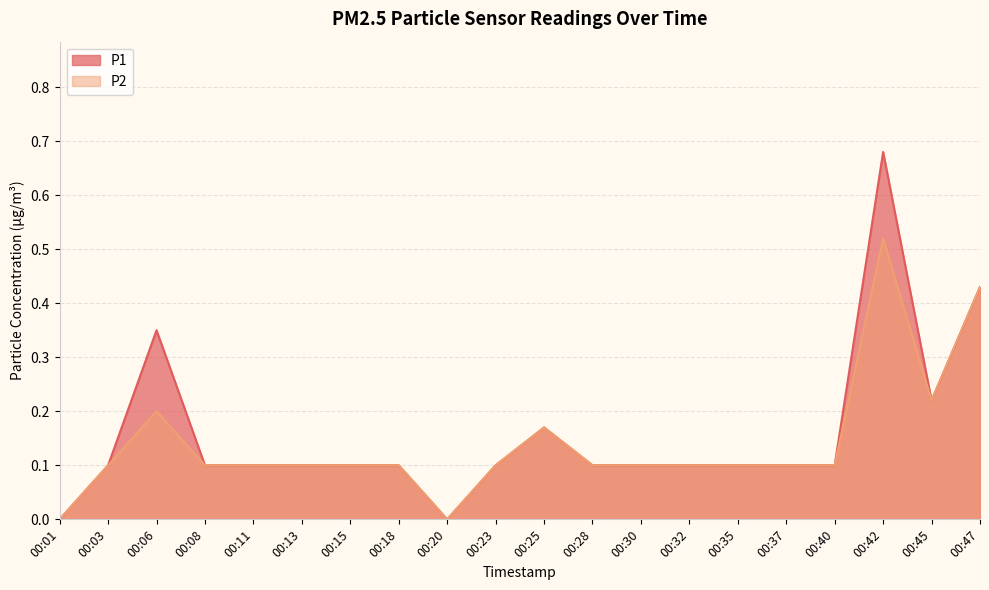

At which category is the sum across all series the highest?

00:42